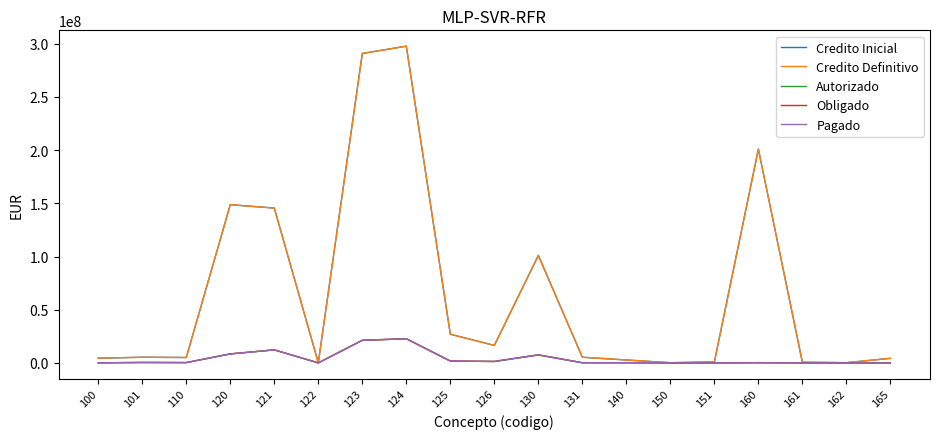

At which category is the sum across all series the highest?

124